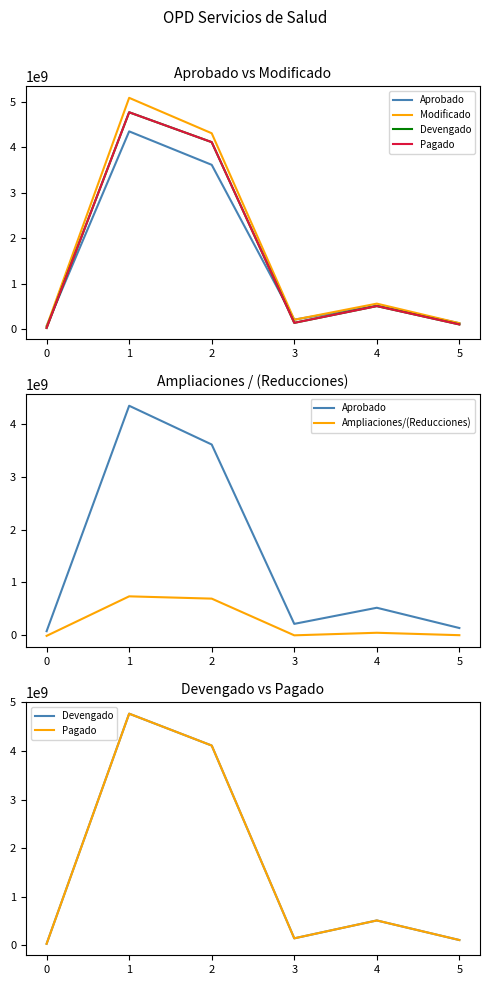

Does the chart have visible grid lines?

No